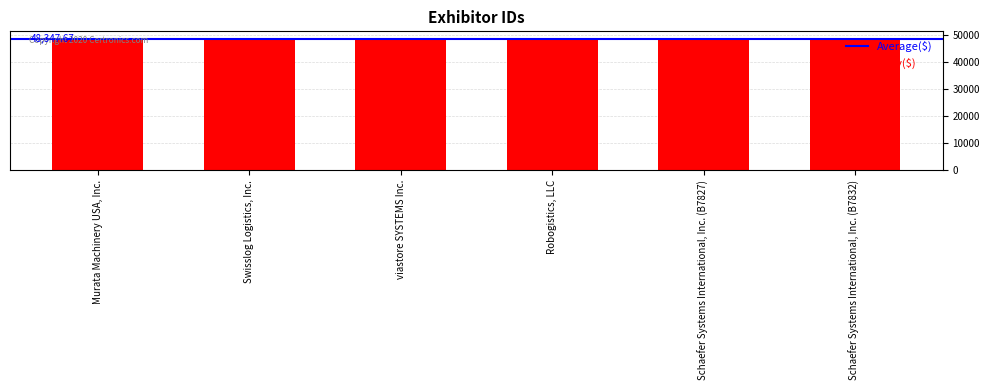

Rank the categories by value from highest to lowest.

Robogistics, LLC, Murata Machinery USA, Inc., Schaefer Systems International, Inc. (B7832), Schaefer Systems International, Inc. (B7827), Swisslog Logistics, Inc., viastore SYSTEMS Inc.